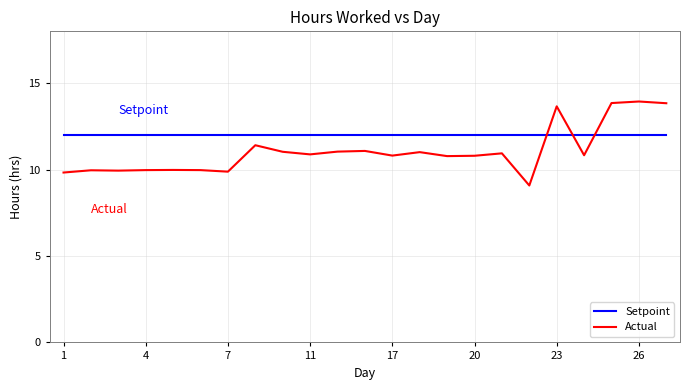

True or false: Actual and Setpoint intersect in this chart.

True